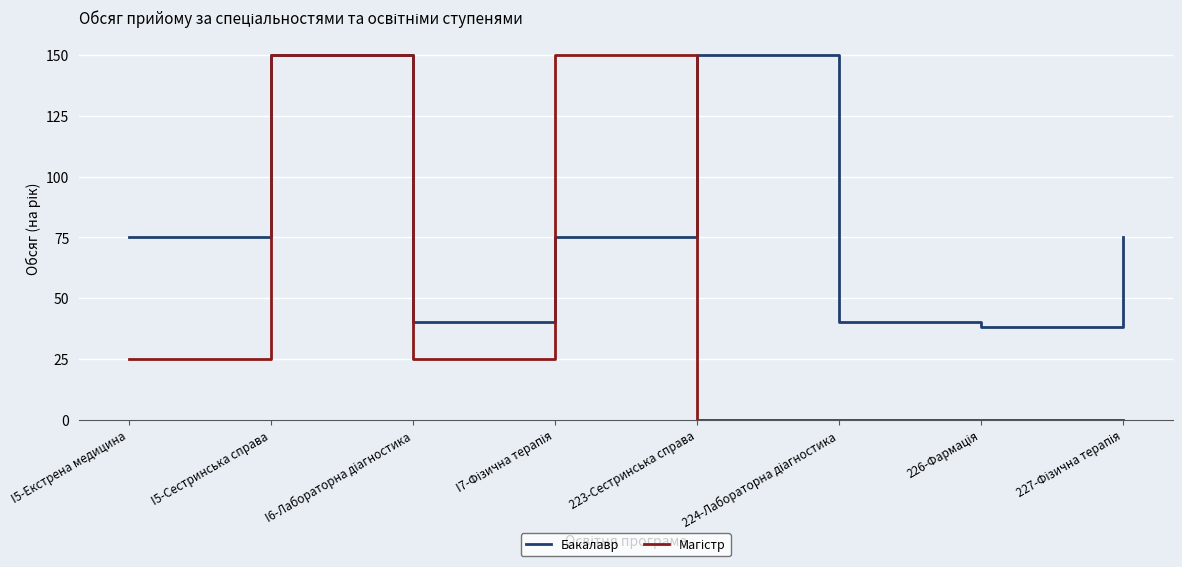

What is the total value across all series at I5-Екстрена медицина?

100